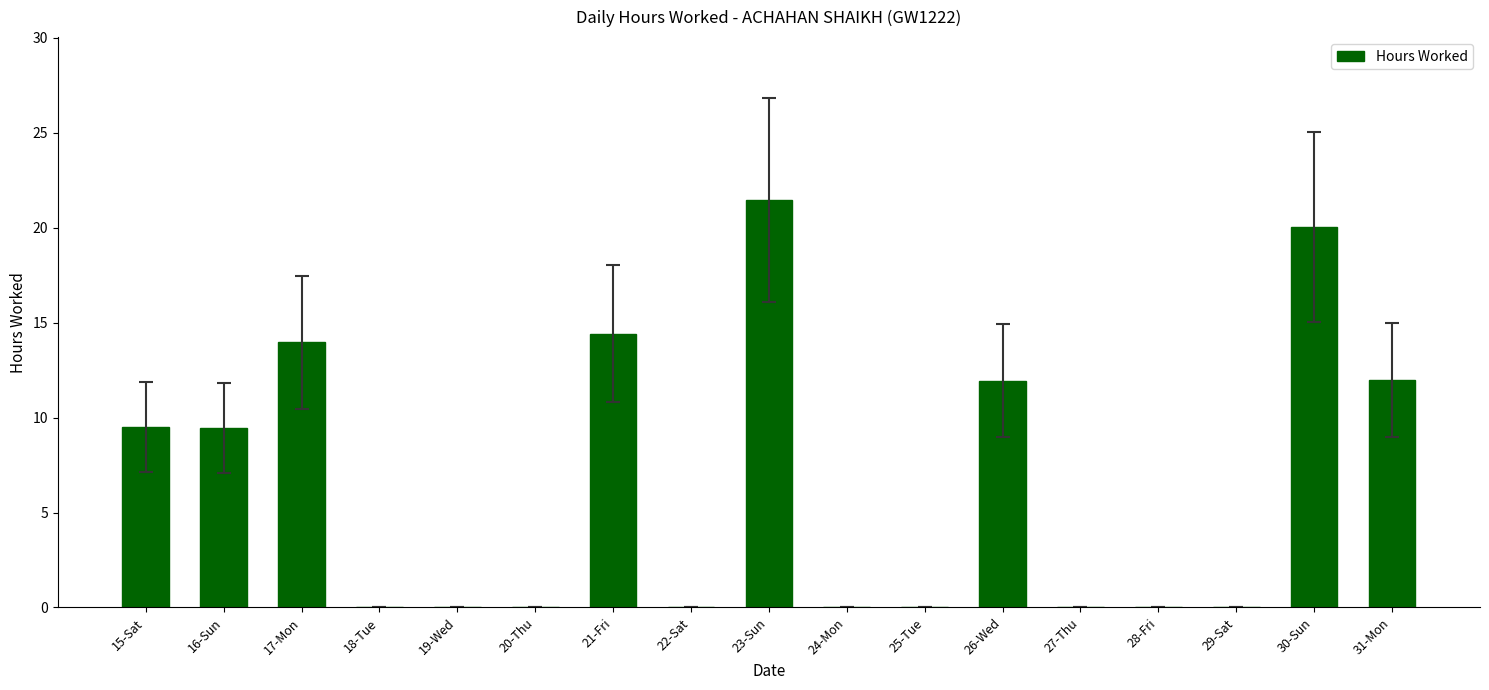

Approximately how many times larger is the value at 17-Mon compared to 21-Fri?

1.0